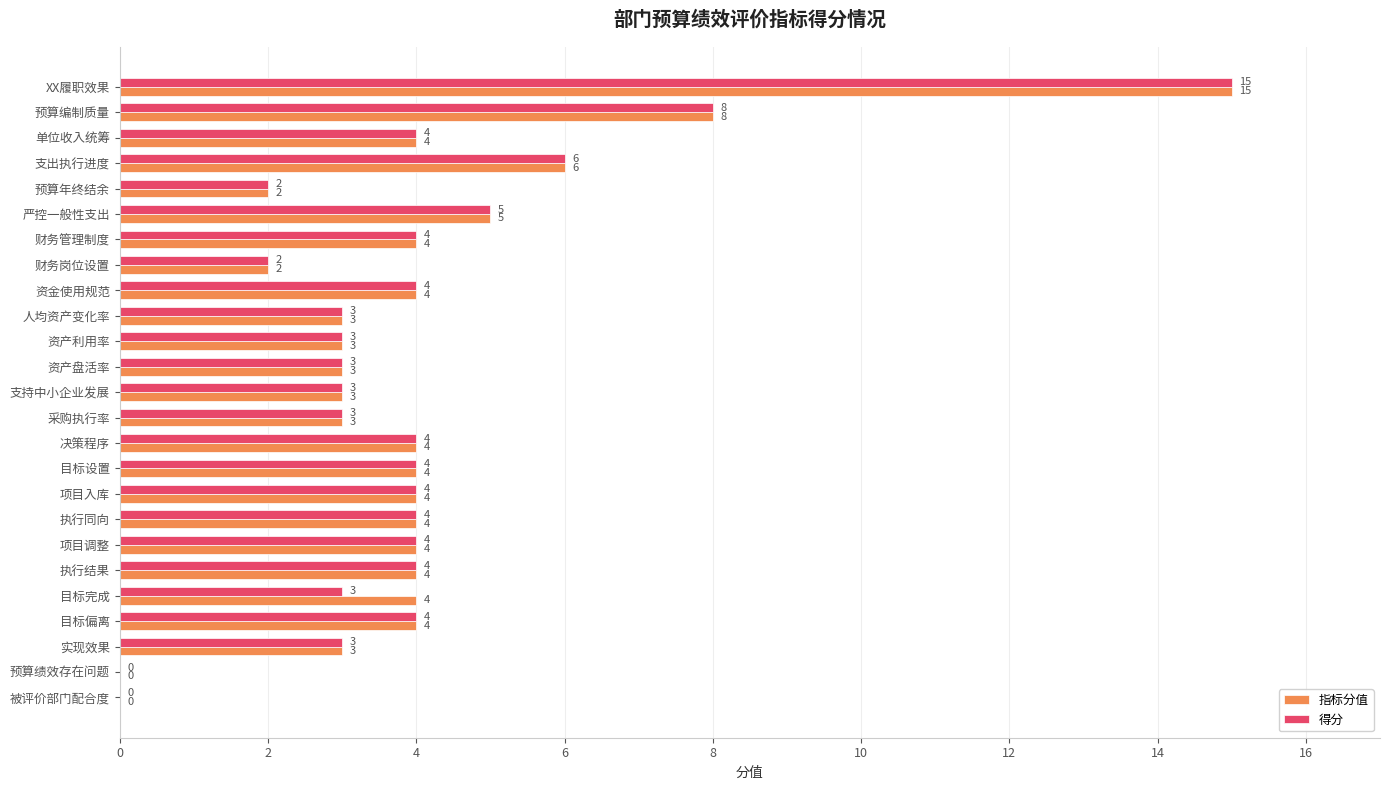

At which category is the sum across all series the highest?

XX履职效果